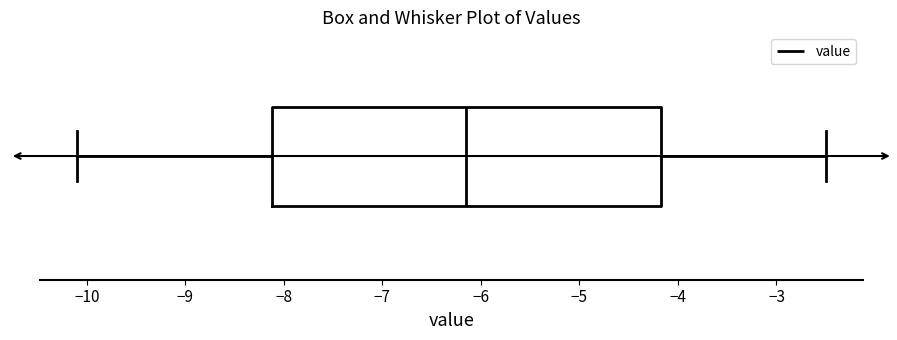

Read this box plot against the x-axis: the position of the median line, the range covered by the box, and the ends of both whiskers. The values are not printed on the chart, so give them approximately, as read against the axis.

median -6.1, box -8.1 to -4.2, whiskers -10.1 to -2.5